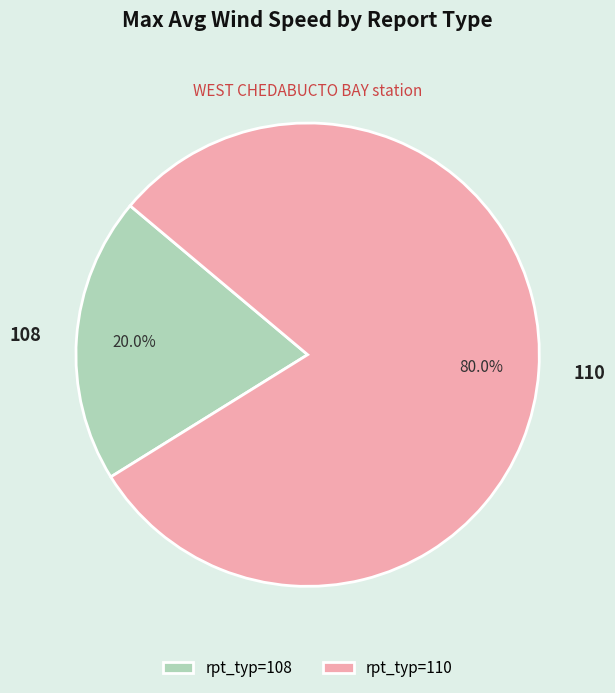

Combined, what portion of the pie is 108 and 110?

100.0%